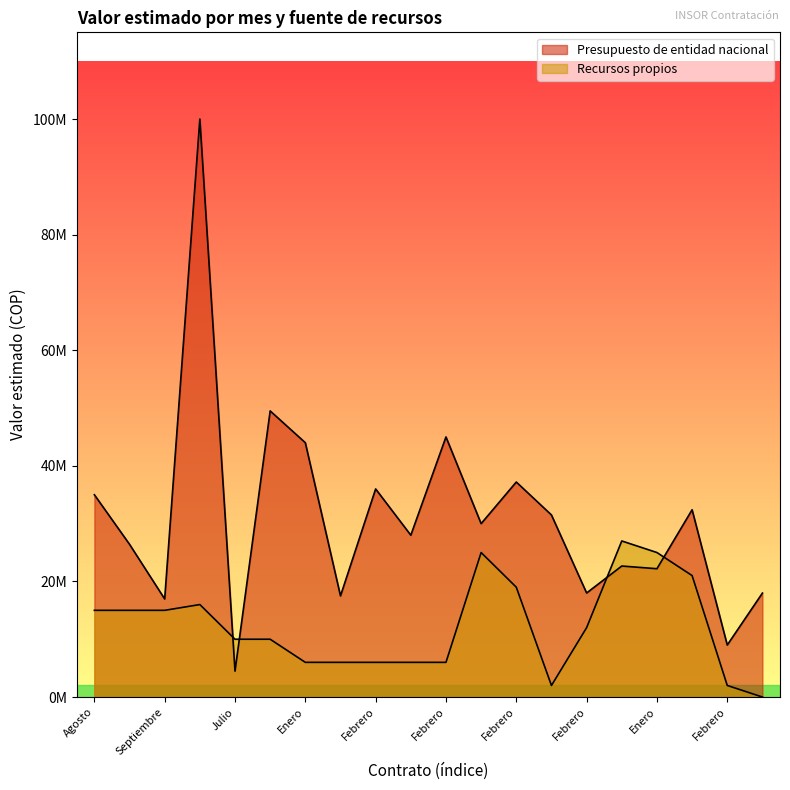

Which category has the lowest value across all series?

Marzo